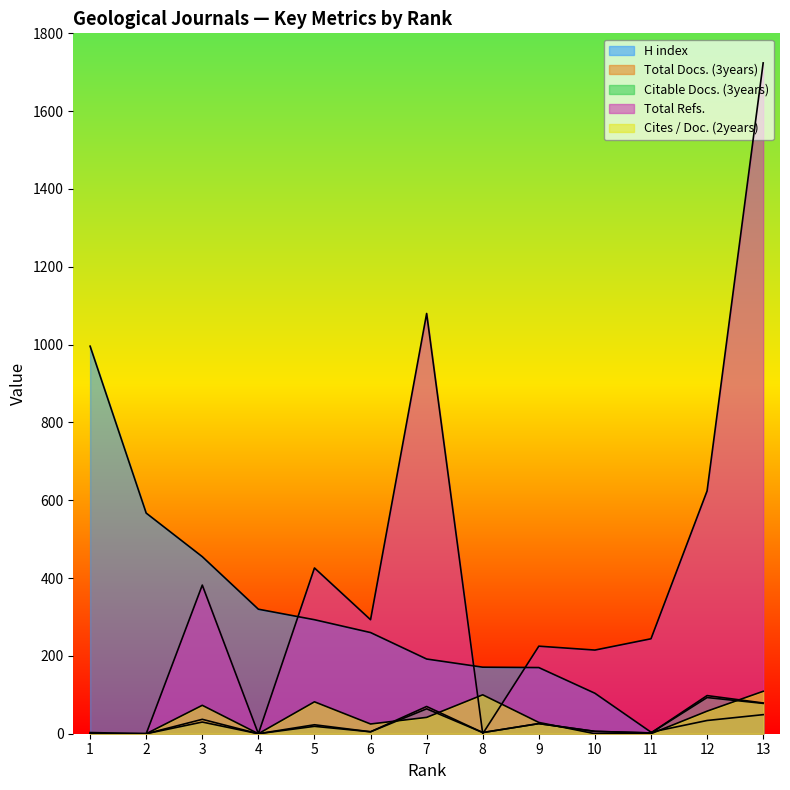

What is the value of the Total Refs. point at the 3rd from the left?

382